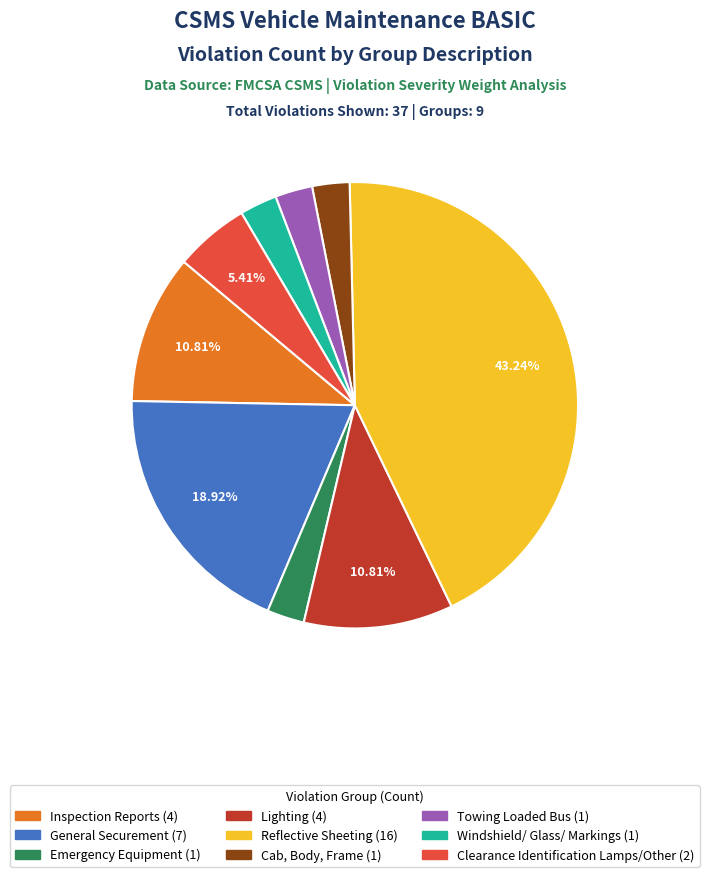

Is the sum of Inspection Reports (4) and Lighting (4) greater than half?

No